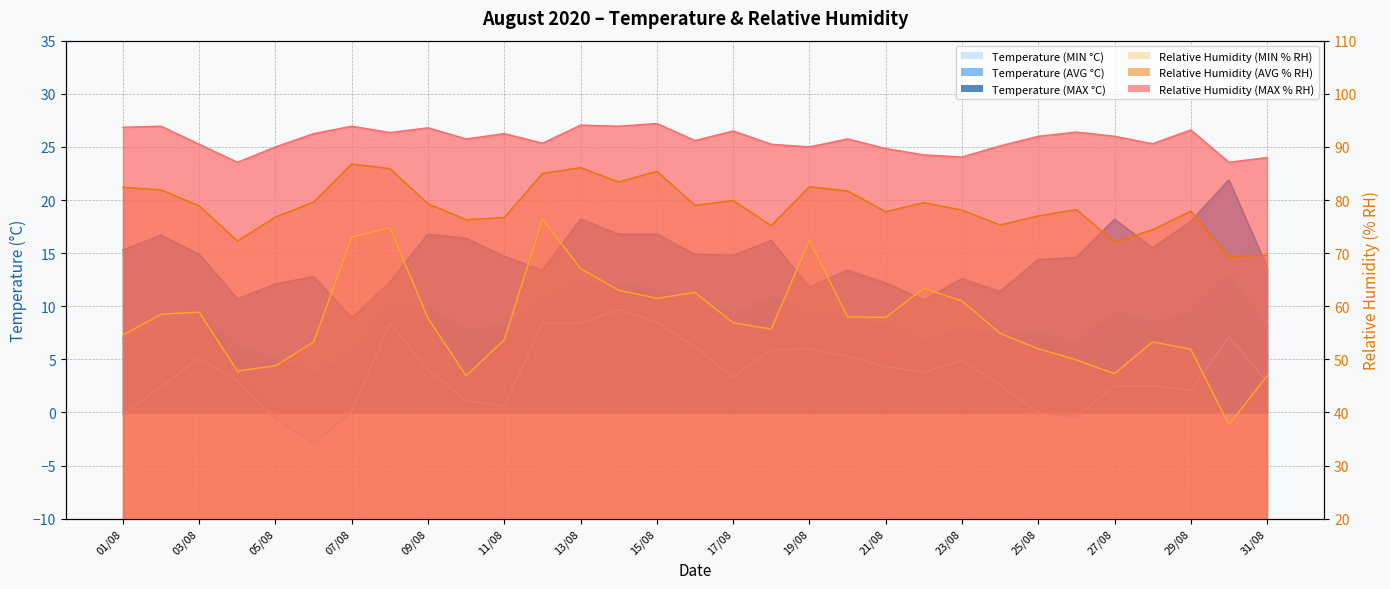

True or false: Temperature (MAX °C) has more than 2 interior local peaks.

True